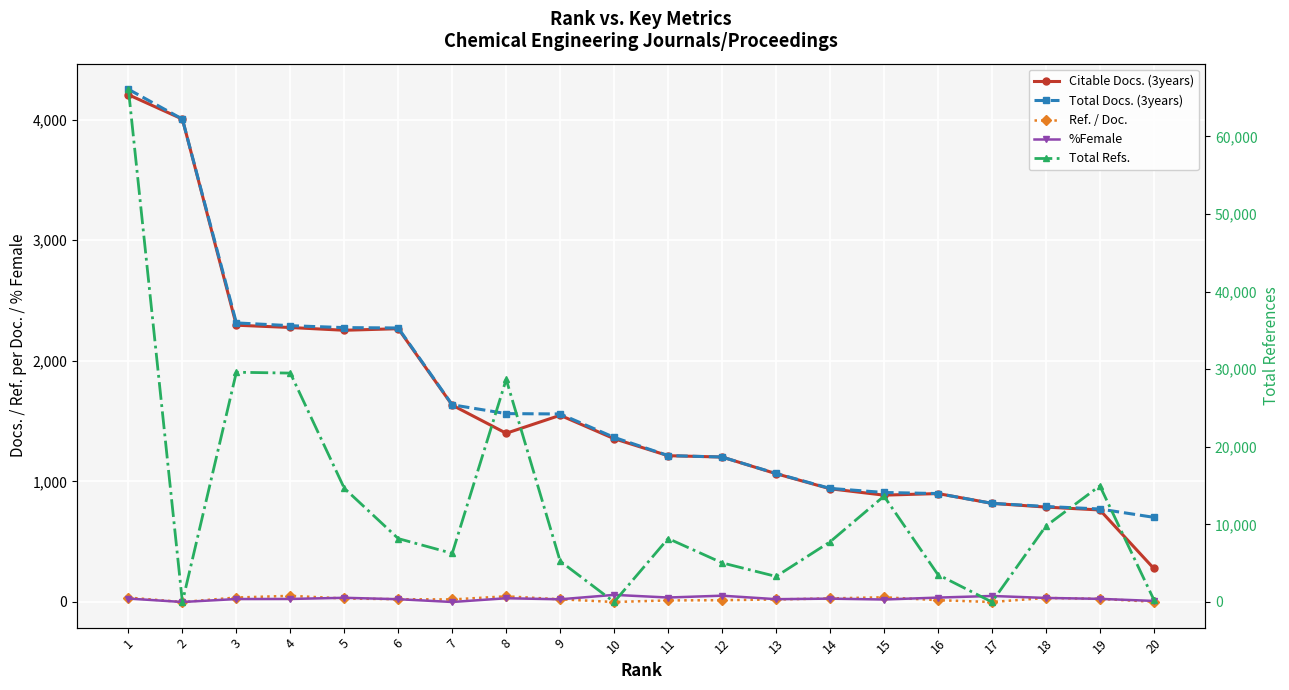

What is the average value of the Ref. / Doc. series?

23.1